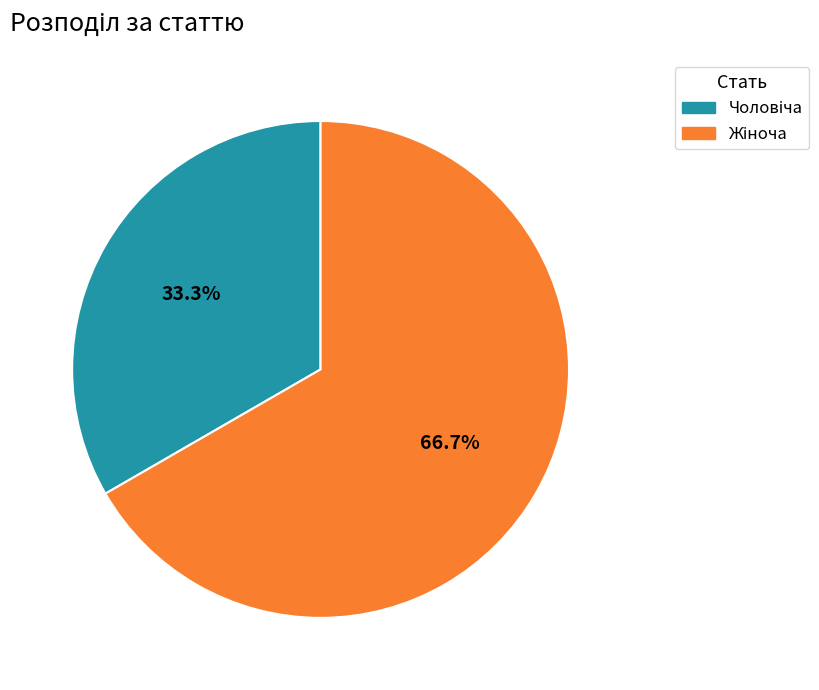

How many segments does this pie chart have?

2